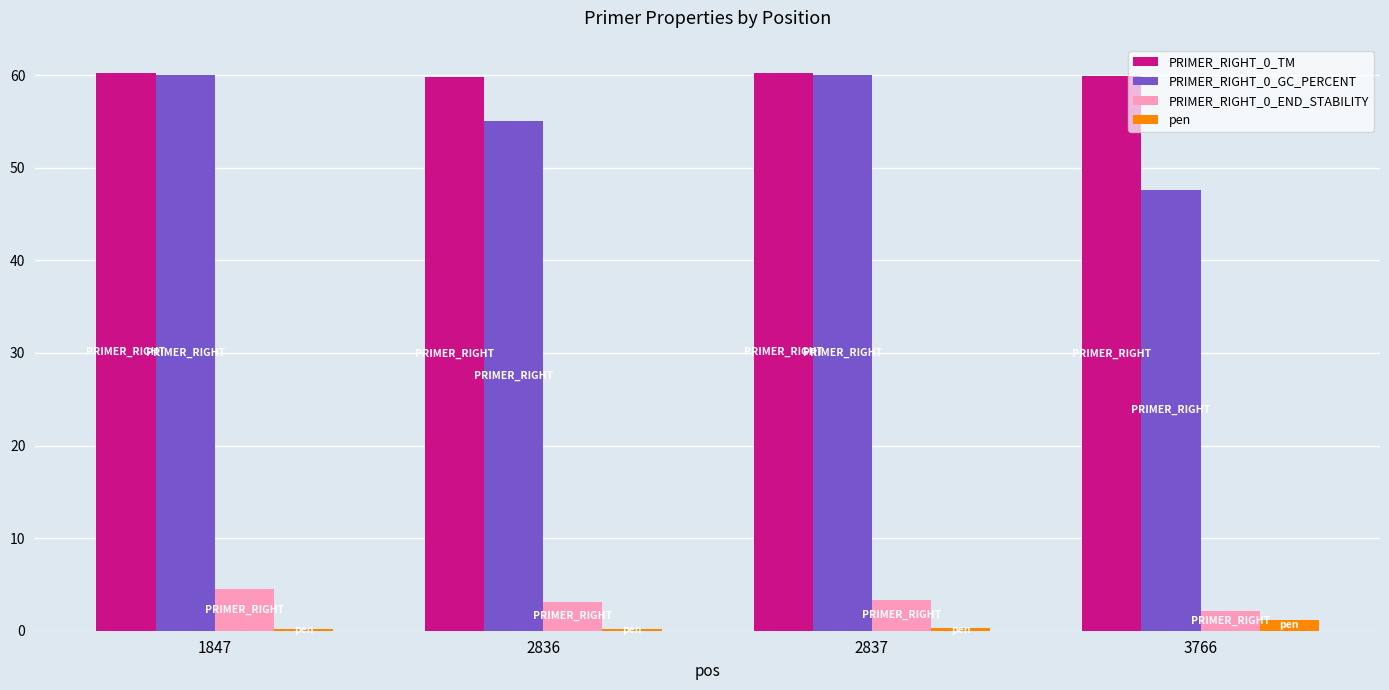

The value of PRIMER_RIGHT_0_GC_PERCENT at 2836 is 55.0. True or false?

True